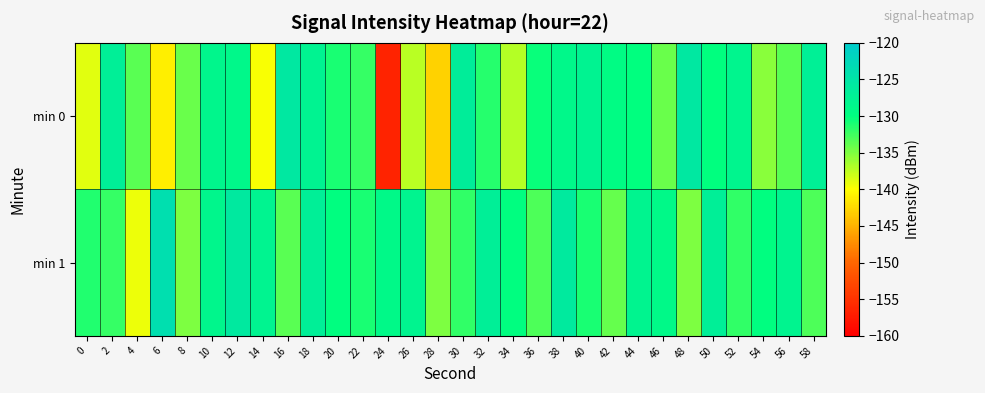

Reading left to right, list all the values displayed in this chart.

min 0: 0=-138.8	2=-126.9	4=-133.5	6=-141.1	8=-134.2	10=-128.4	12=-128.6	14=-139.8	16=-125.6	18=-127.7	20=-131.1	22=-132.1	24=-156.4	26=-137.2	28=-143.0	30=-126.7	32=-131.5	34=-137.0	36=-130.3	38=-128.7	40=-127.7	42=-129.4	44=-130.1	46=-134.1	48=-125.7	50=-130.1	52=-128.1	54=-135.4	56=-133.6	58=-127.2
min 1: 0=-131.3	2=-132.1	4=-139.3	6=-123.8	8=-135.0	10=-128.3	12=-125.8	14=-128.0	16=-133.6	18=-126.9	20=-130.0	22=-131.0	24=-129.0	26=-128.0	28=-135.0	30=-132.0	32=-127.0	34=-130.0	36=-133.0	38=-126.0	40=-131.0	42=-134.0	44=-128.0	46=-129.0	48=-135.0	50=-127.0	52=-132.0	54=-130.0	56=-128.0	58=-133.0